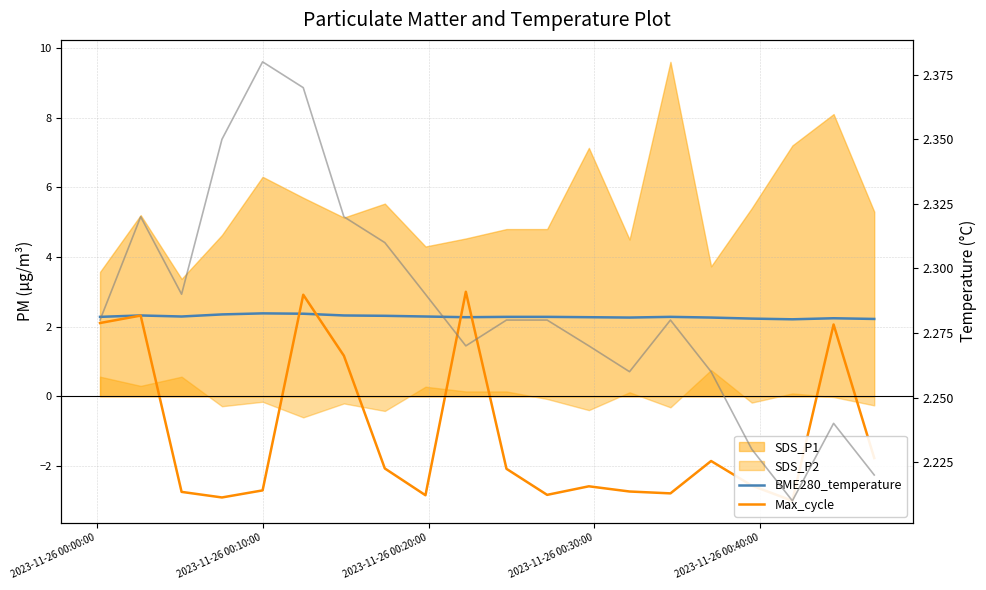

How many lines are shown in the chart?

2